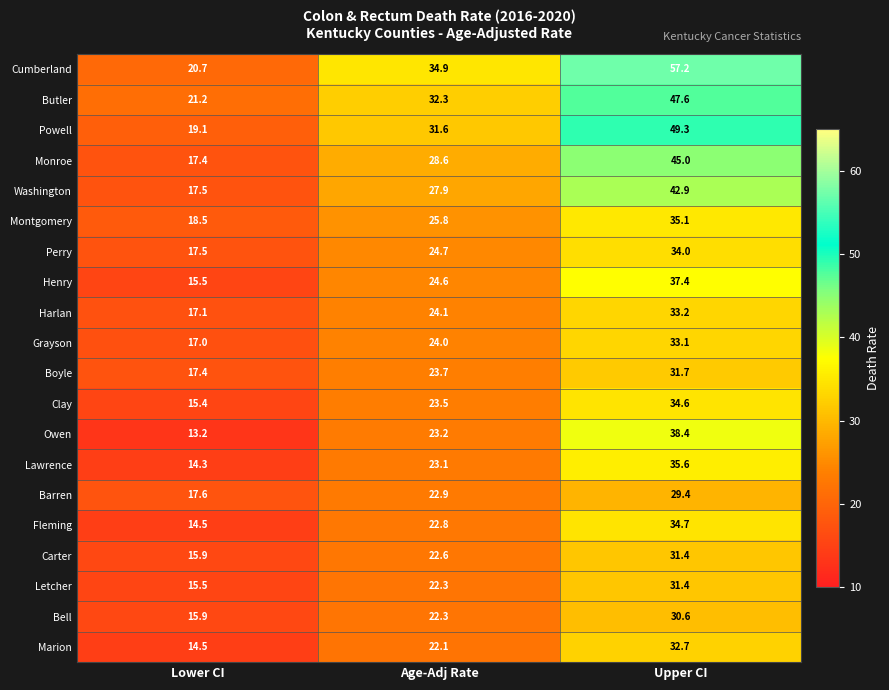

Which series has the largest total across all categories?

Cumberland